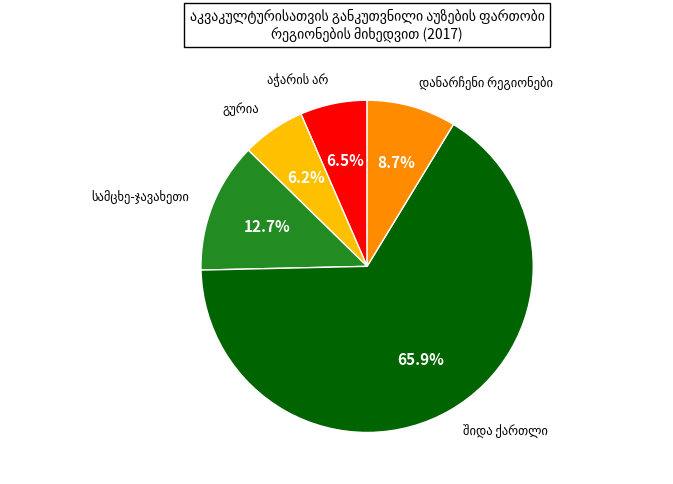

Is there a majority slice in this chart?

Yes